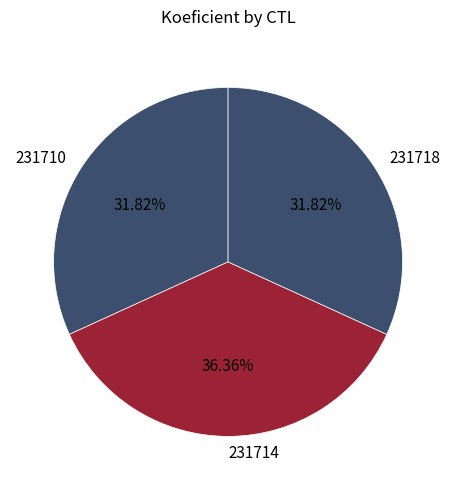

To the nearest percent, what is the difference between the largest and smallest slice percentages?

5%